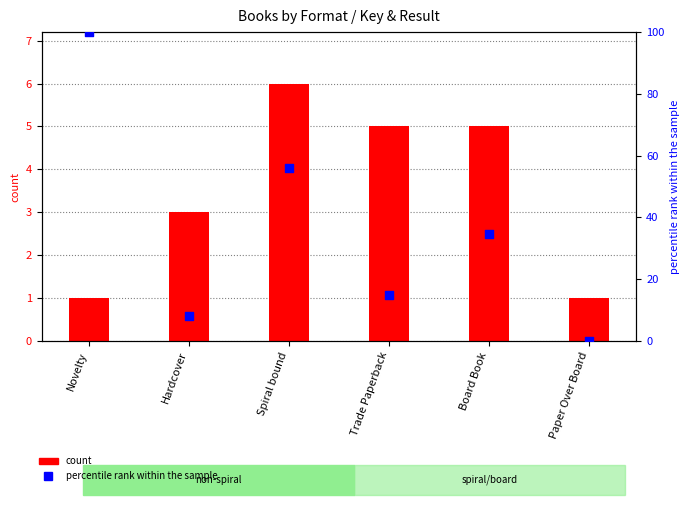

Is the value of count at Board Book greater than the value of percentile rank within the sample at Novelty?

No